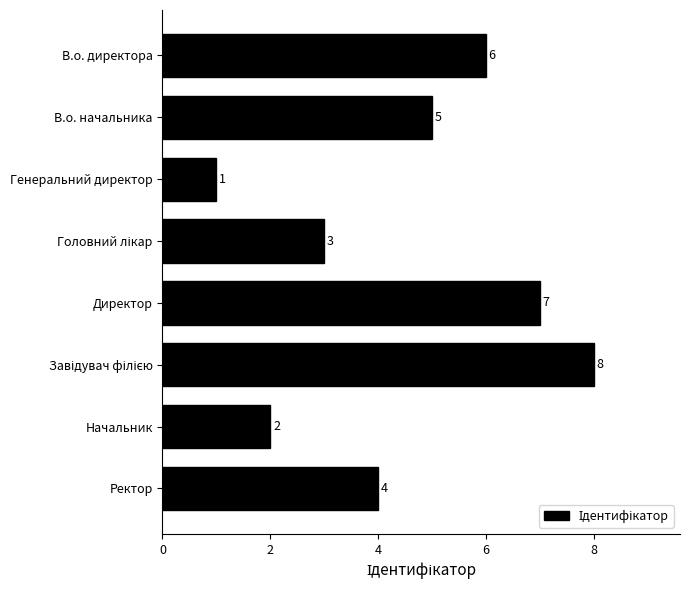

What position from the bottom is Ректор?

1